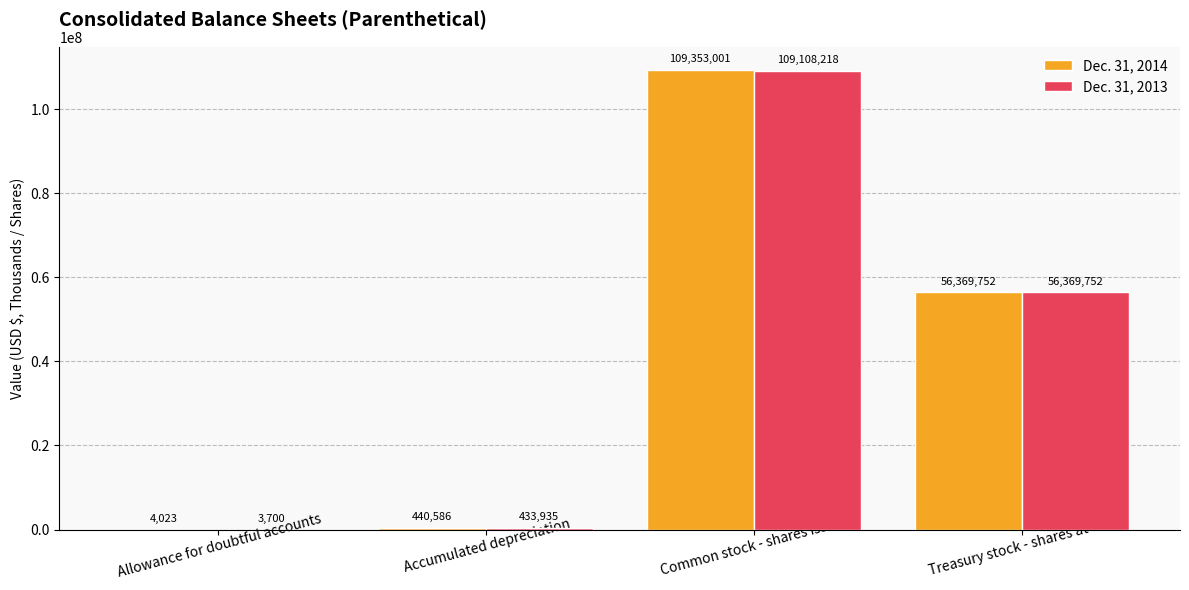

Are the bars grouped side by side (vs. stacked)?

Yes